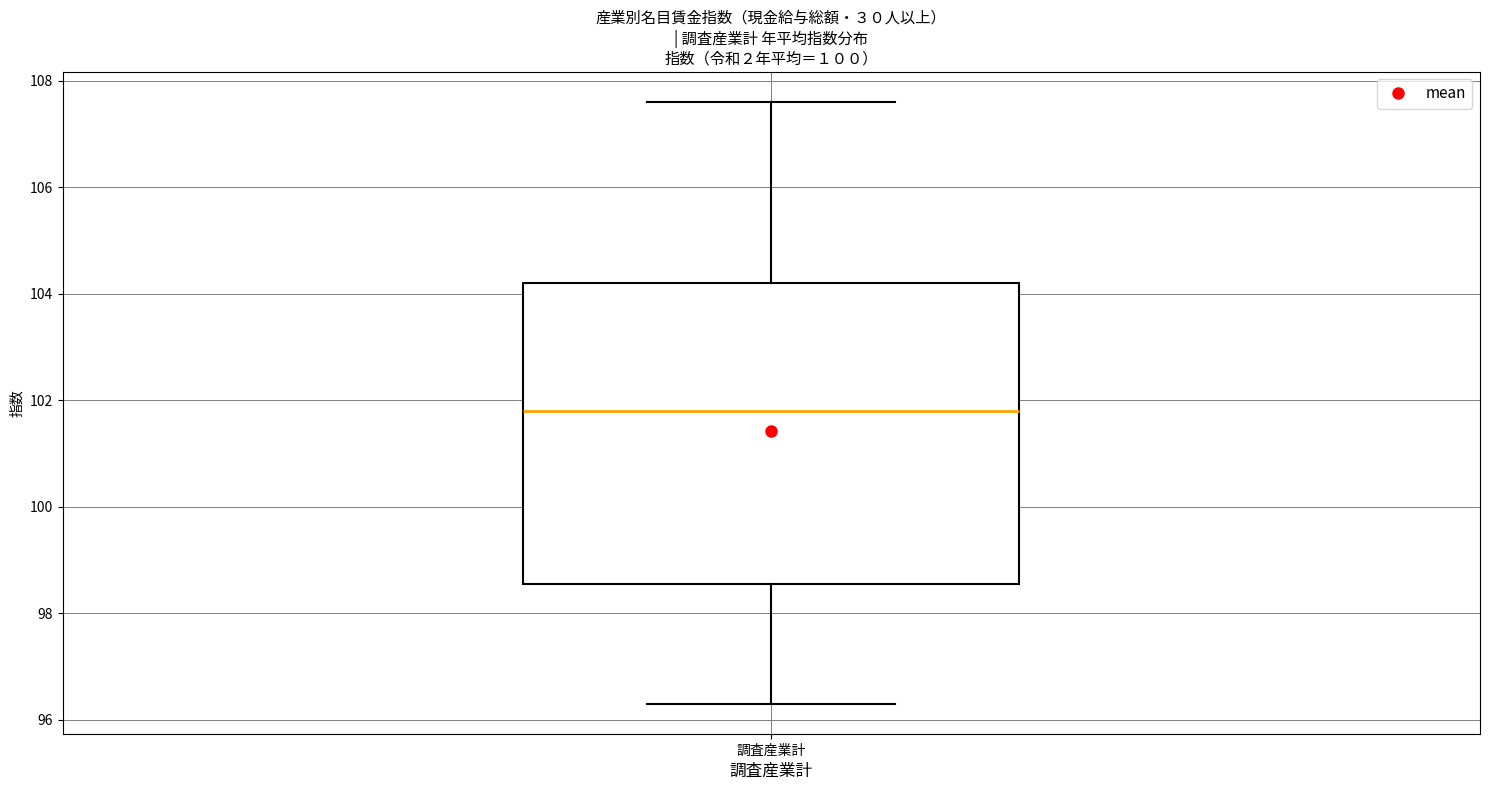

Transcribe this box plot: give where the median line is, the range the box spans, and where the two whiskers end, as read against the y-axis. The values are not printed on the chart, so give them approximately, as read against the axis.

median 101.8, box 98.6 to 104.2, whiskers 96.4 to 107.6